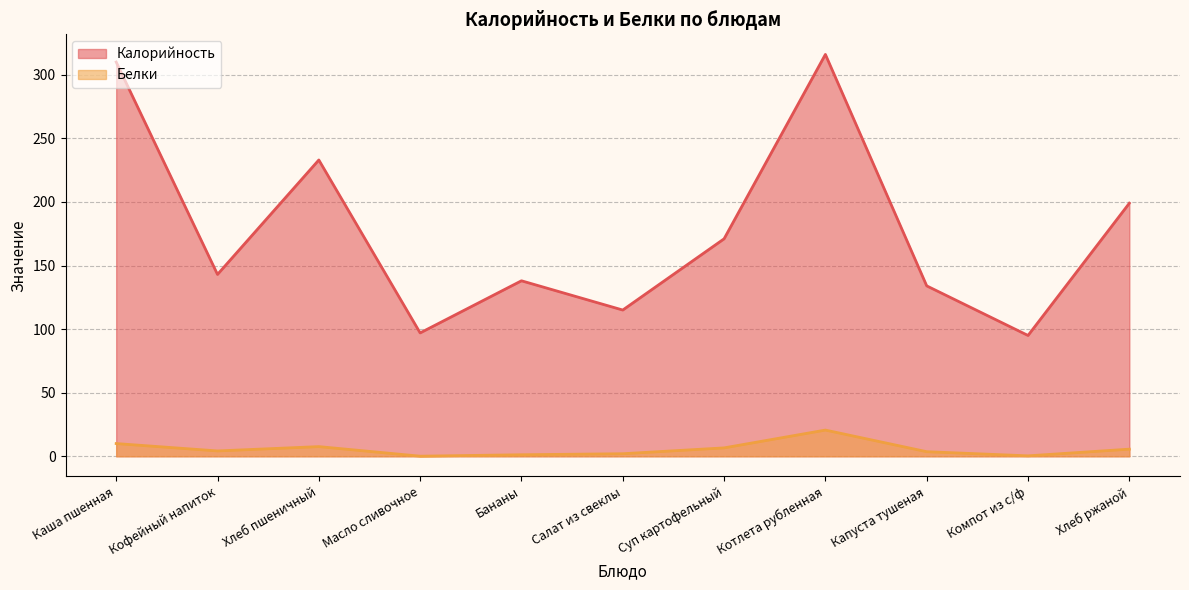

Which category has the lowest value in the Белки series?

Масло сливочное